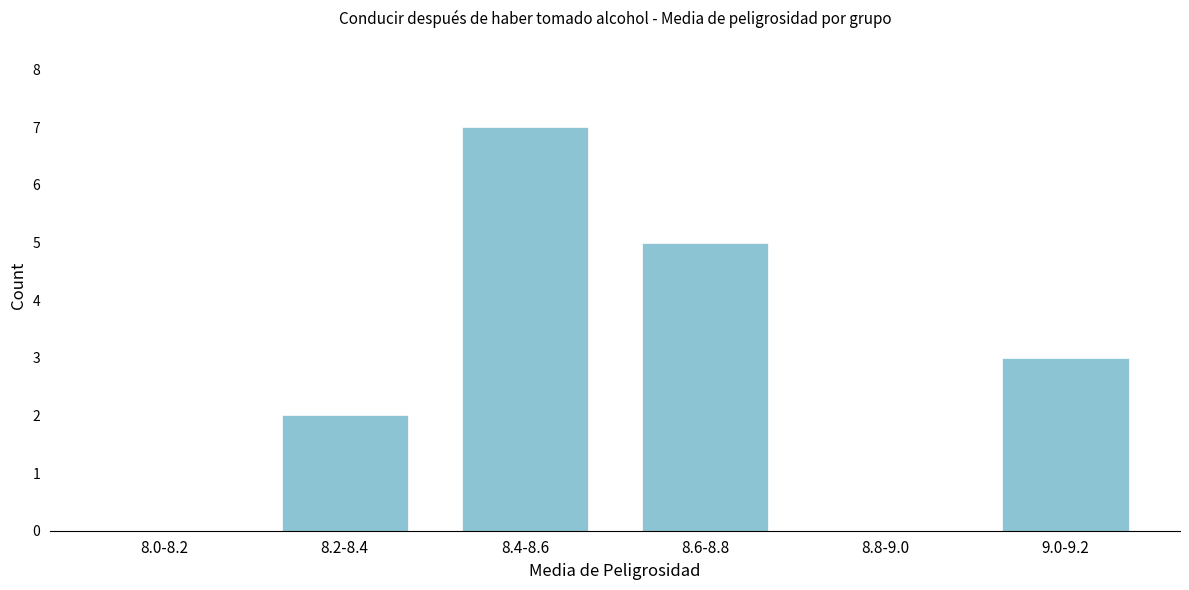

Reading left to right, extract all data points from this chart.

8.0-8.2=0	8.2-8.4=2	8.4-8.6=7	8.6-8.8=5	8.8-9.0=0	9.0-9.2=3